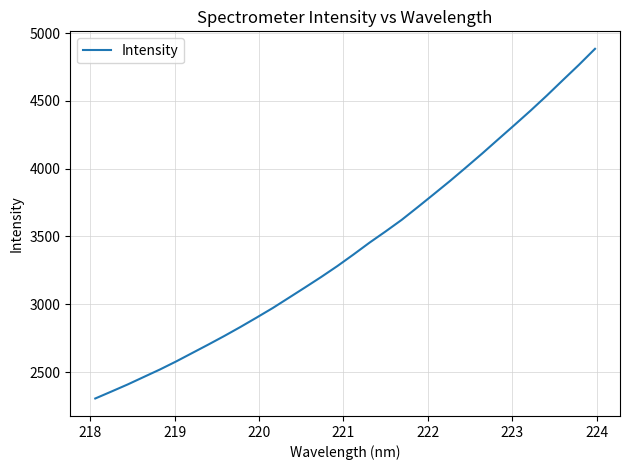

What is the minimum value shown in the chart?

2305.7